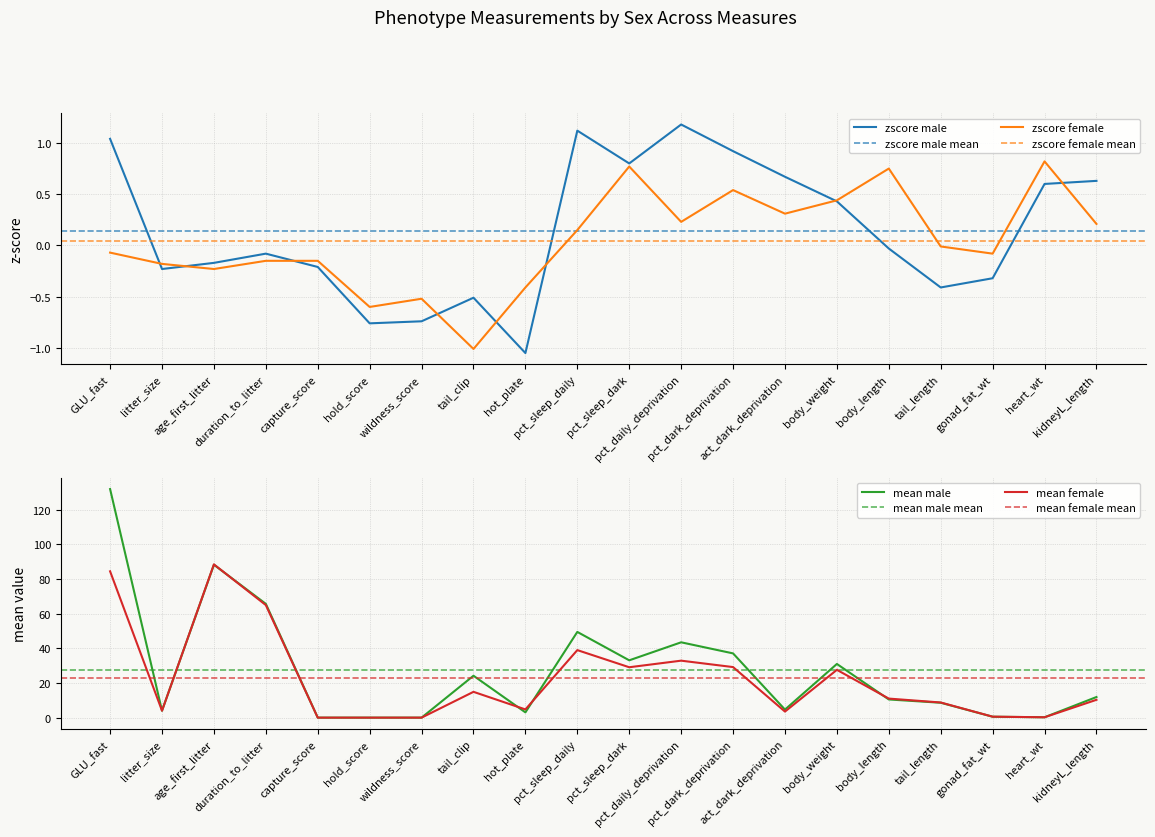

How many series are shown in this chart?

4